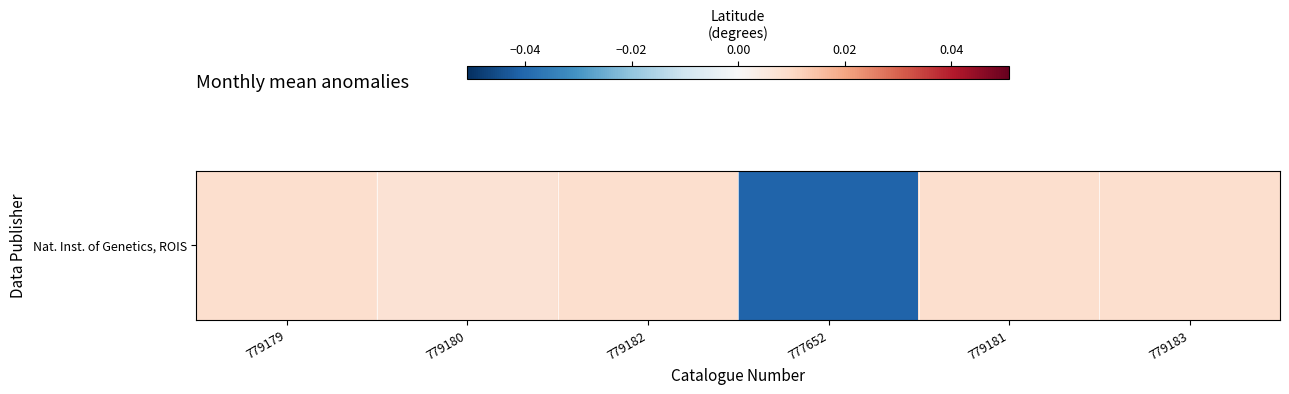

How many values are above zero?

5